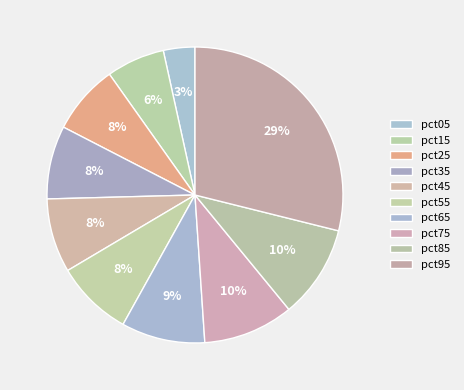

Does pct65 account for over 50% of the chart?

No